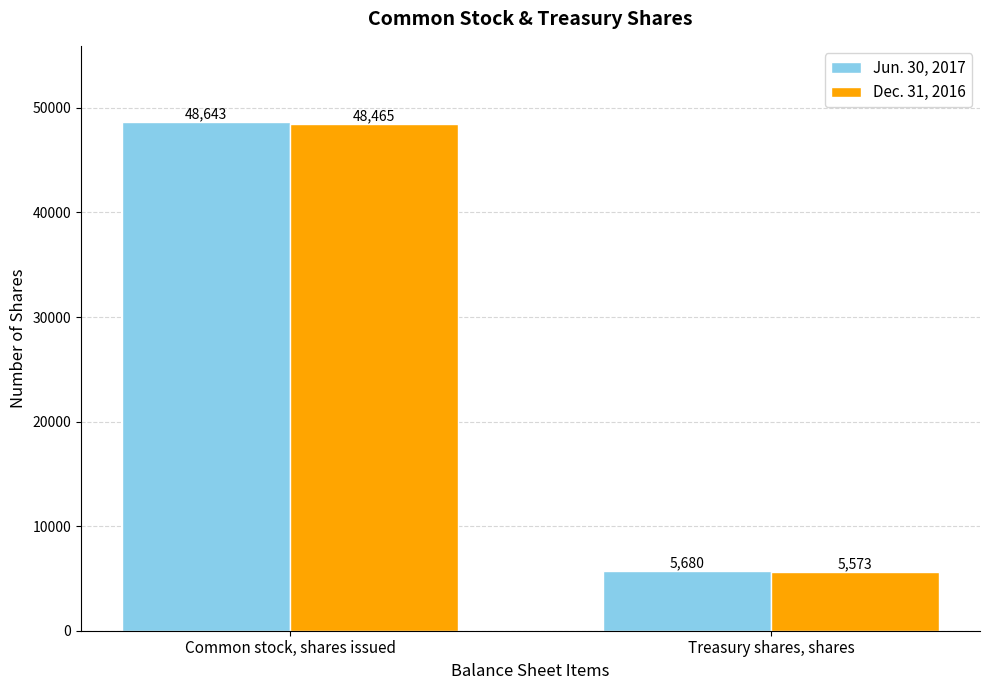

Between Common stock, shares issued and Treasury shares, shares, which series saw the biggest shift?

Jun. 30, 2017